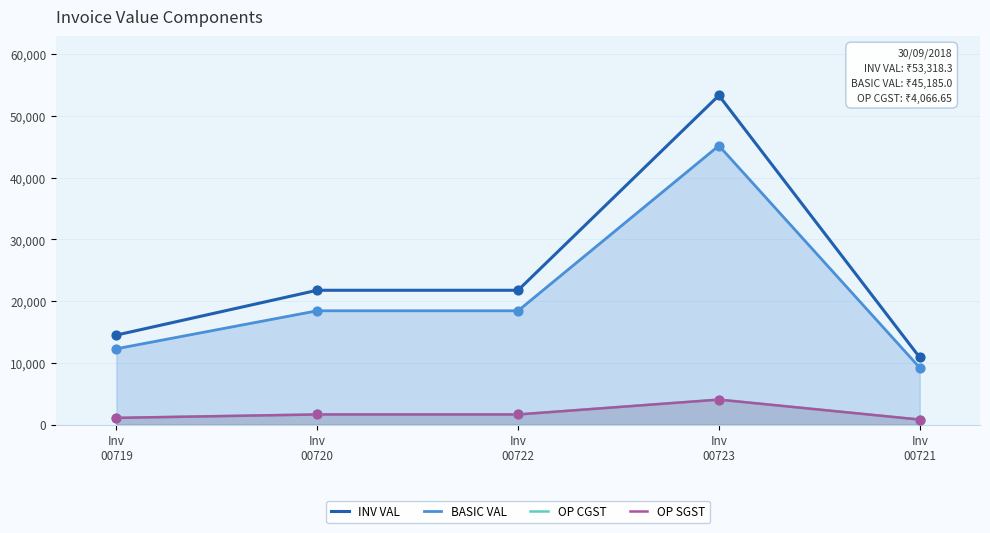

At which category is the sum across all series the highest?

Inv
00723